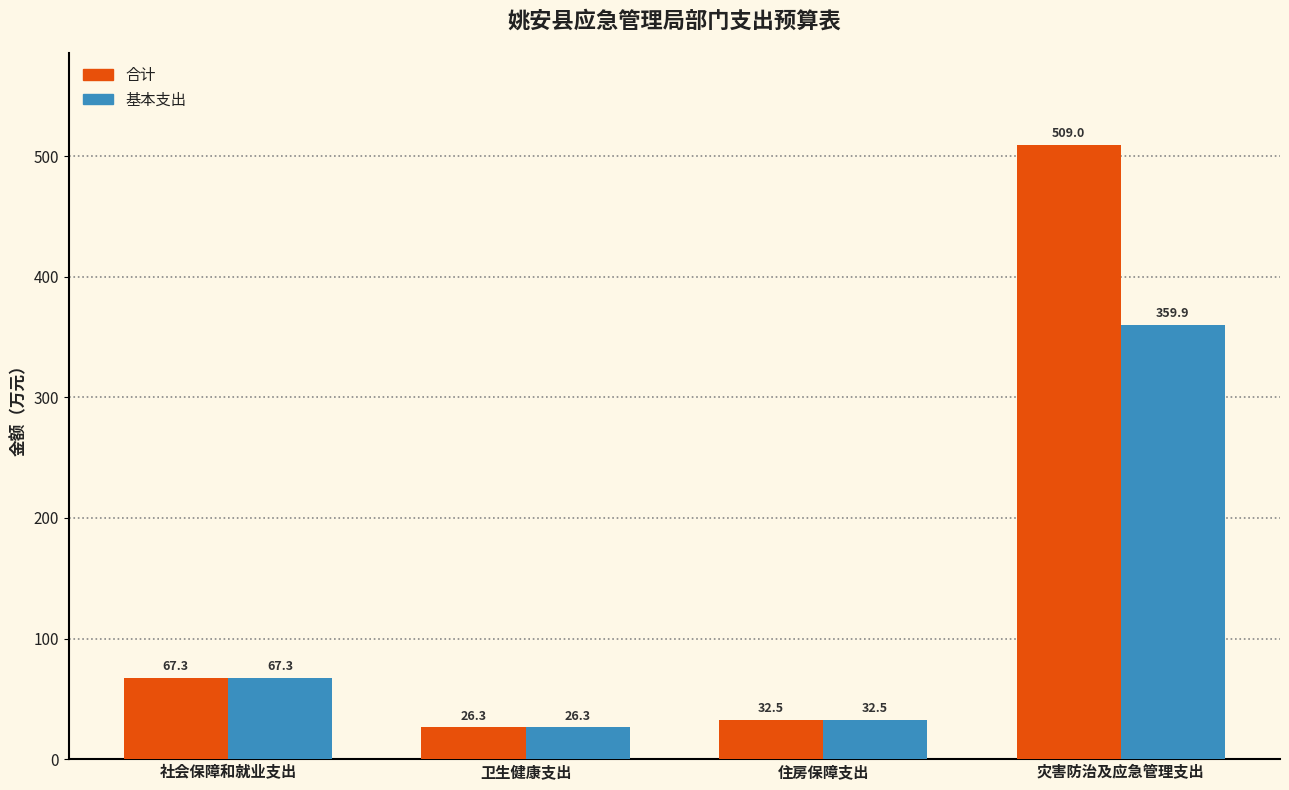

Is it true that 合计 equals 717.9 at 灾害防治及应急管理支出?

False